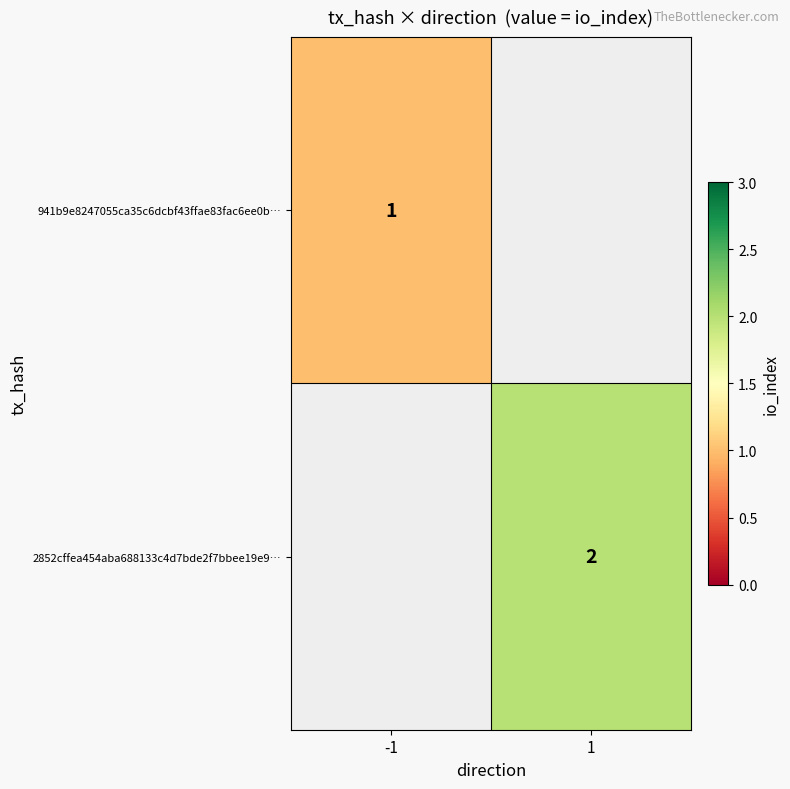

The 941b9e8247055ca35c6dcbf43ffae83fac6ee0b… series shows 1 at -1. True or false?

True